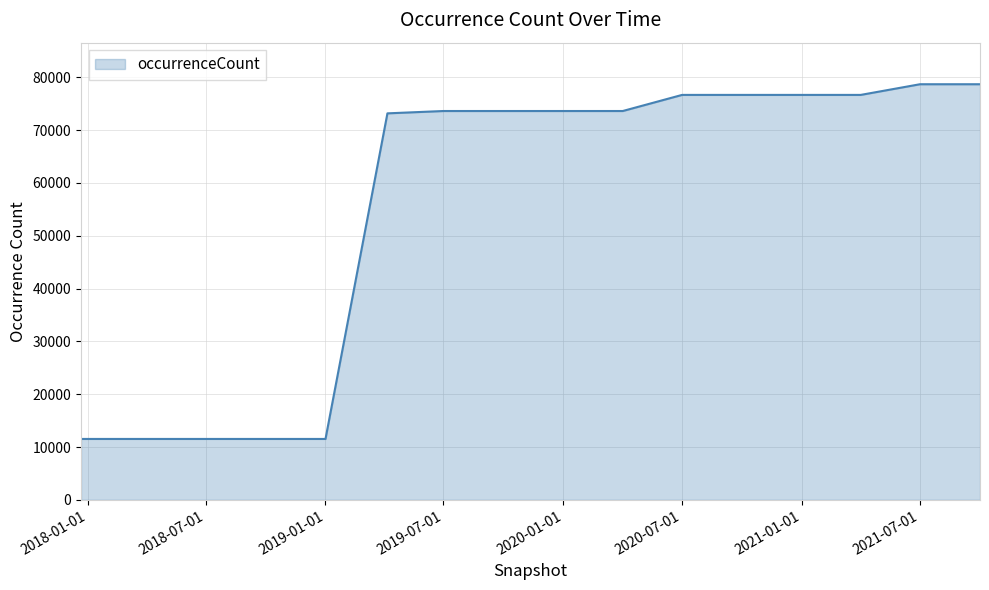

What is the difference between the maximum and minimum values?

67142